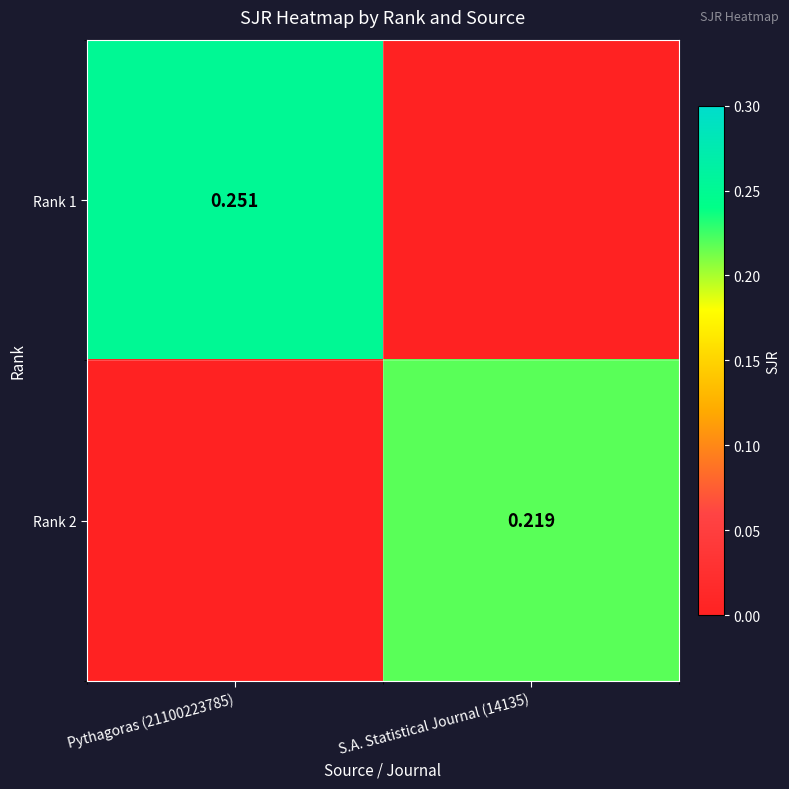

Which series changed the most between Pythagoras (21100223785) and S.A. Statistical Journal (14135)?

Rank 1